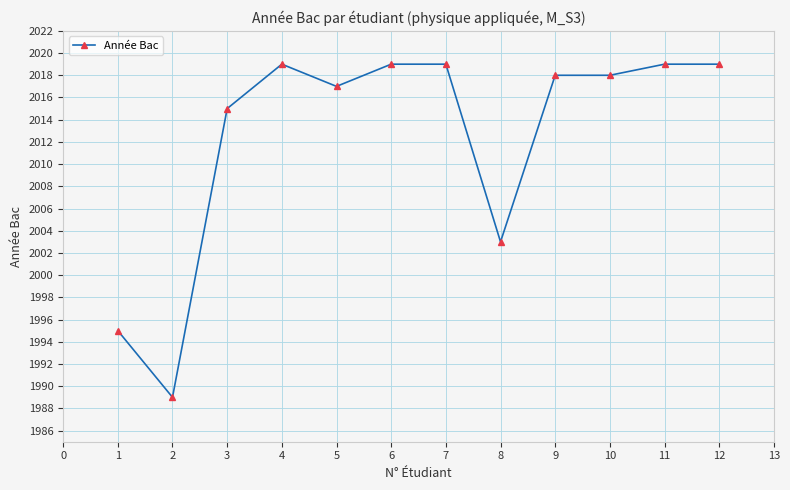

What is the value of the 11th point from the left?

2019